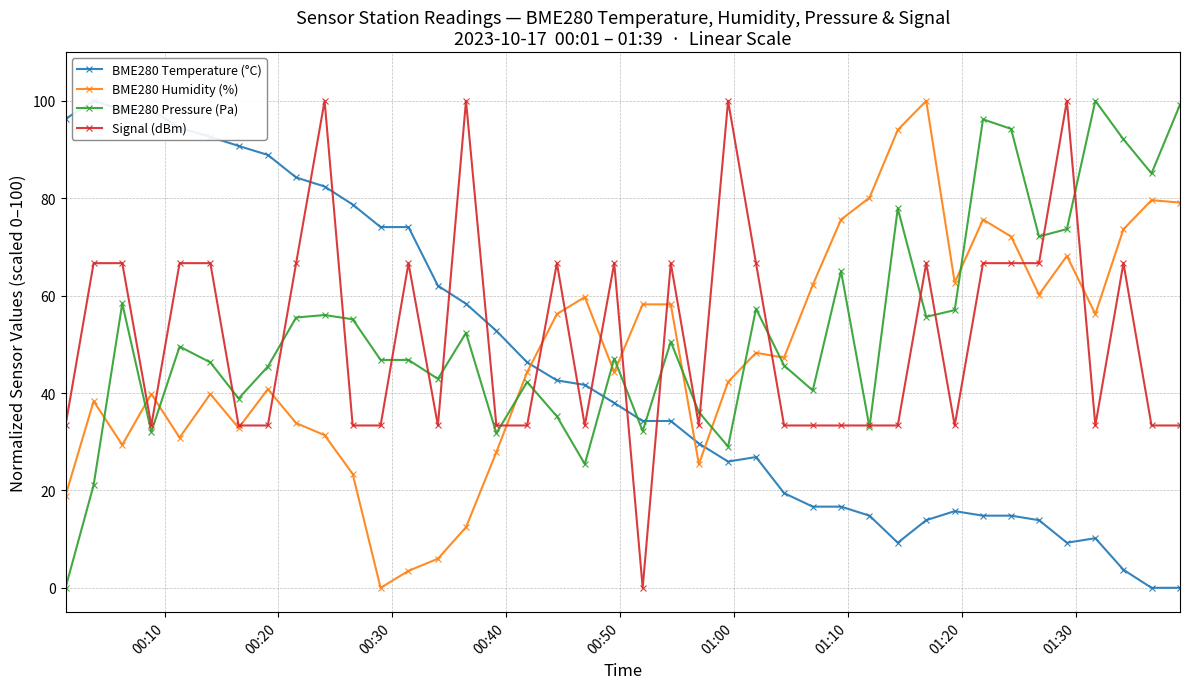

Rank the series by their maximum value, from lowest to highest.

BME280 Temperature (°C), BME280 Humidity (%), BME280 Pressure (Pa), Signal (dBm)